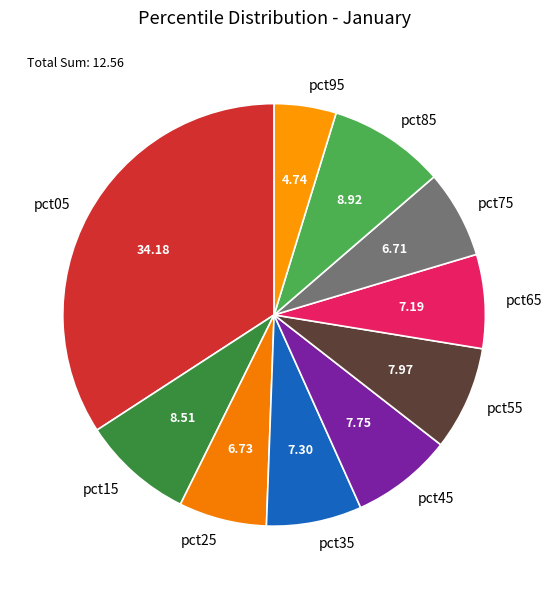

Combined, do pct05 and pct15 account for over 50%?

No